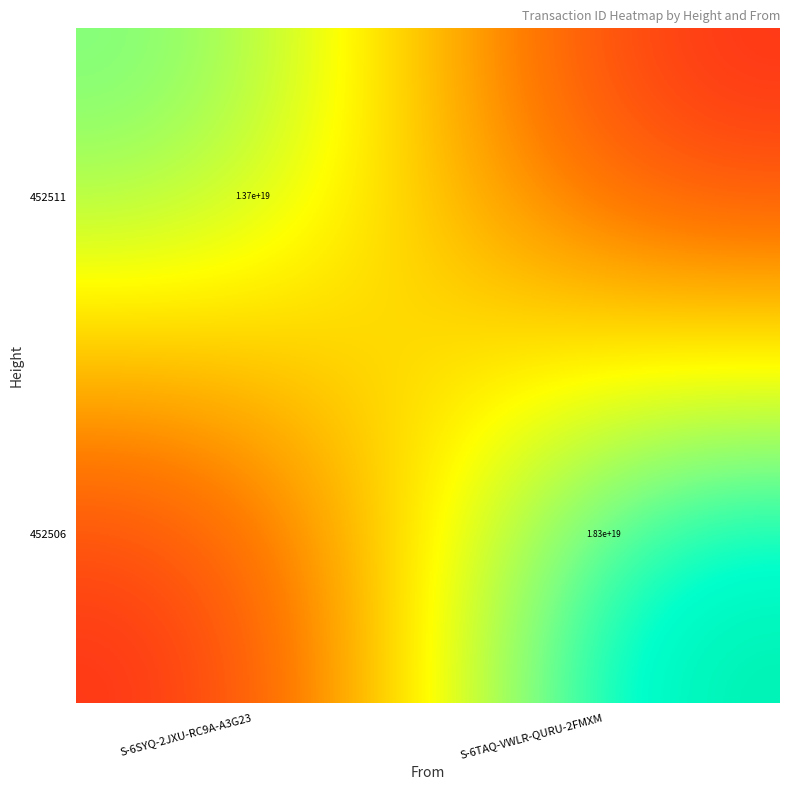

The 452511 series shows 13700000000000000000 at S-6SYQ-2JXU-RC9A-A3G23. True or false?

True